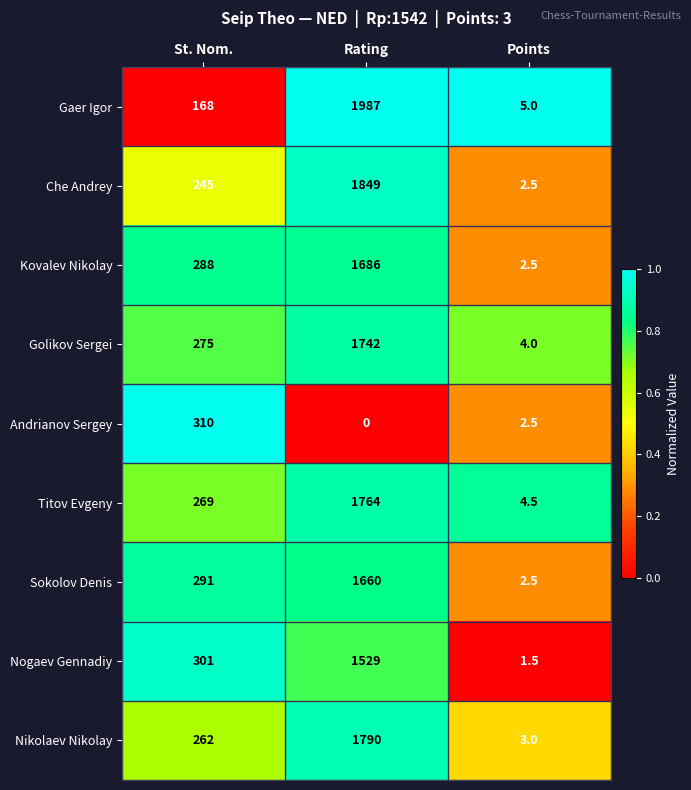

Rank the series by their maximum value, from lowest to highest.

Andrianov Sergey, Nogaev Gennadiy, Sokolov Denis, Kovalev Nikolay, Golikov Sergei, Titov Evgeny, Nikolaev Nikolay, Che Andrey, Gaer Igor